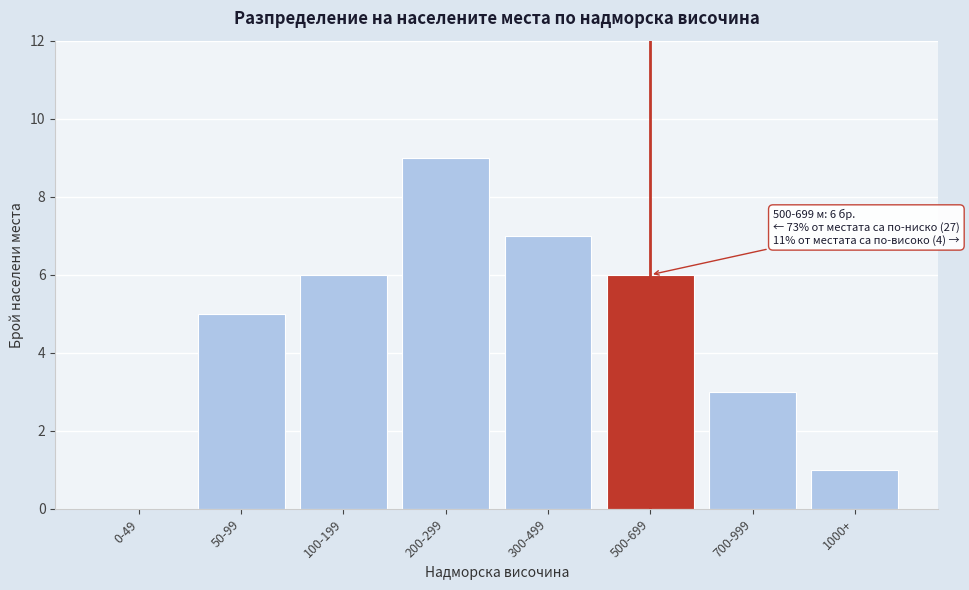

Reading right to left, extract all data points from this chart.

1000+=1	700-999=3	500-699=6	300-499=7	200-299=9	100-199=6	50-99=5	0-49=0